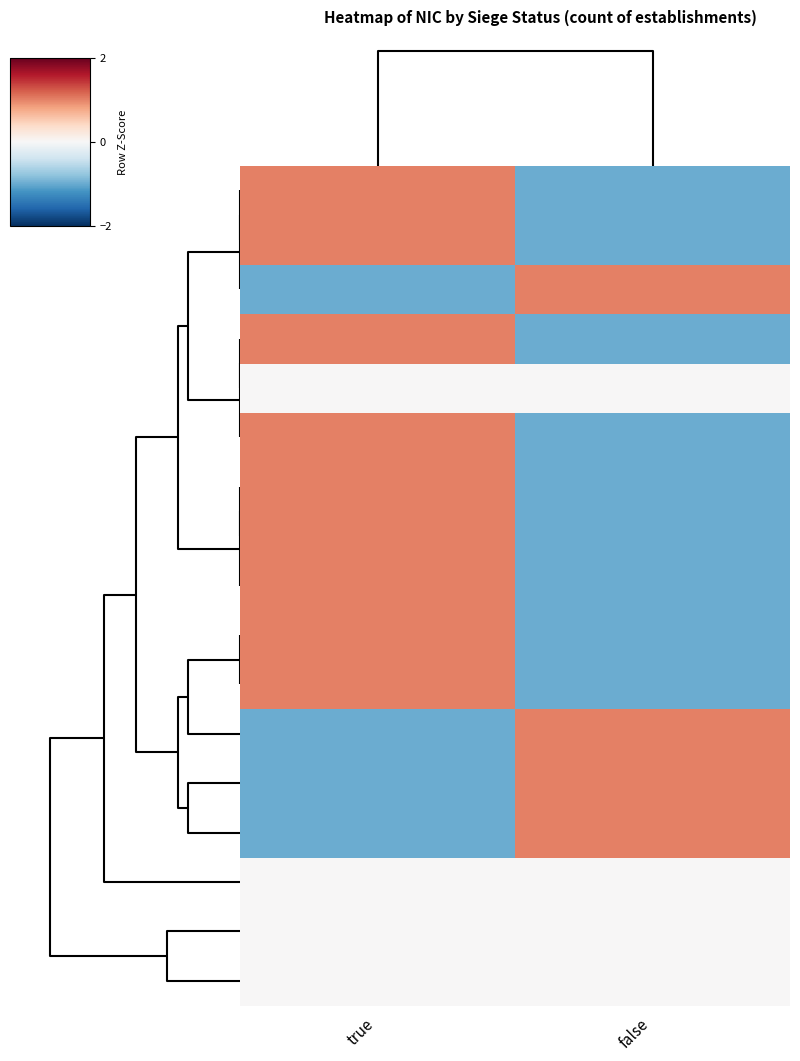

Rank the series at true from lowest to highest value.

00010, 00047, 00037, 00039, 00019, 00025, 00018, 00020, 00013, 00015, 00012, 00017, 00011, 00014, 00073, 00028, 00054